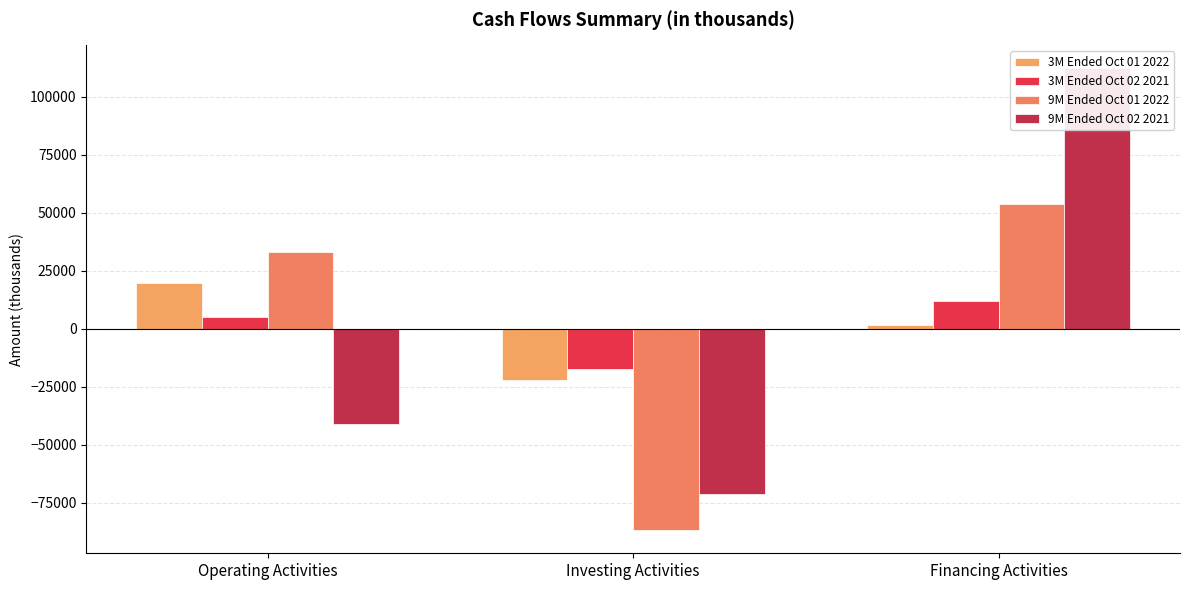

Reading left to right, extract all data points from this chart.

3M Ended Oct 01 2022: 19973	-21908	1841
3M Ended Oct 02 2021: 5065	-17436	12176
9M Ended Oct 01 2022: 33062	-86810	53980
9M Ended Oct 02 2021: -41097	-71142	112272